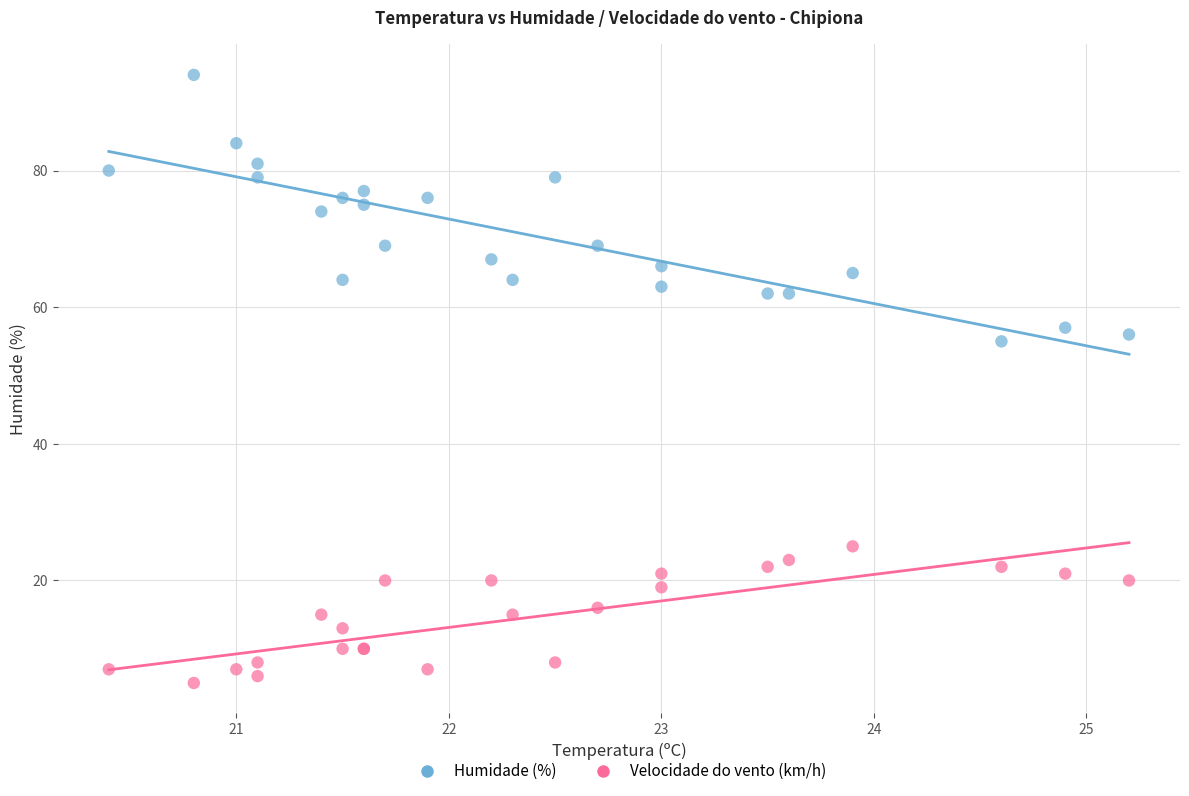

Which series reaches the minimum Y coordinate?

Velocidade do vento (km/h)